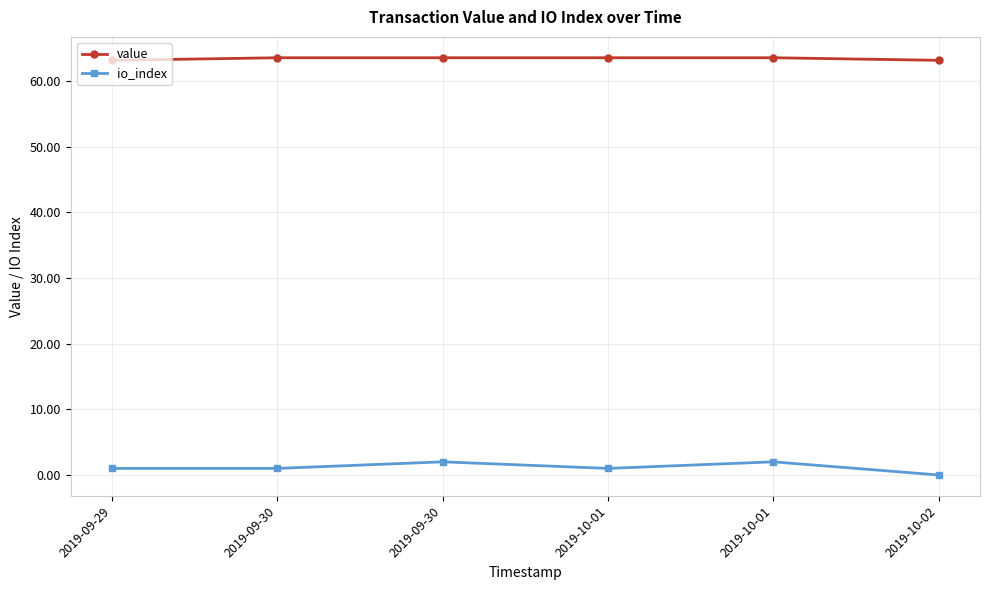

At which label is io_index closest to 1?

2019-09-29